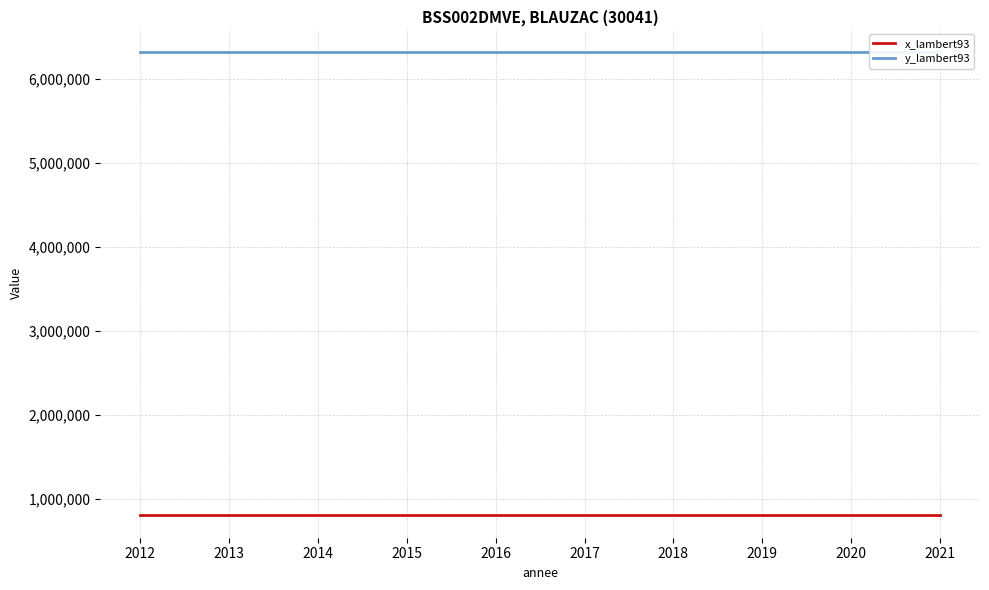

What is the spread (max minus min) of values at 2012?

5509524